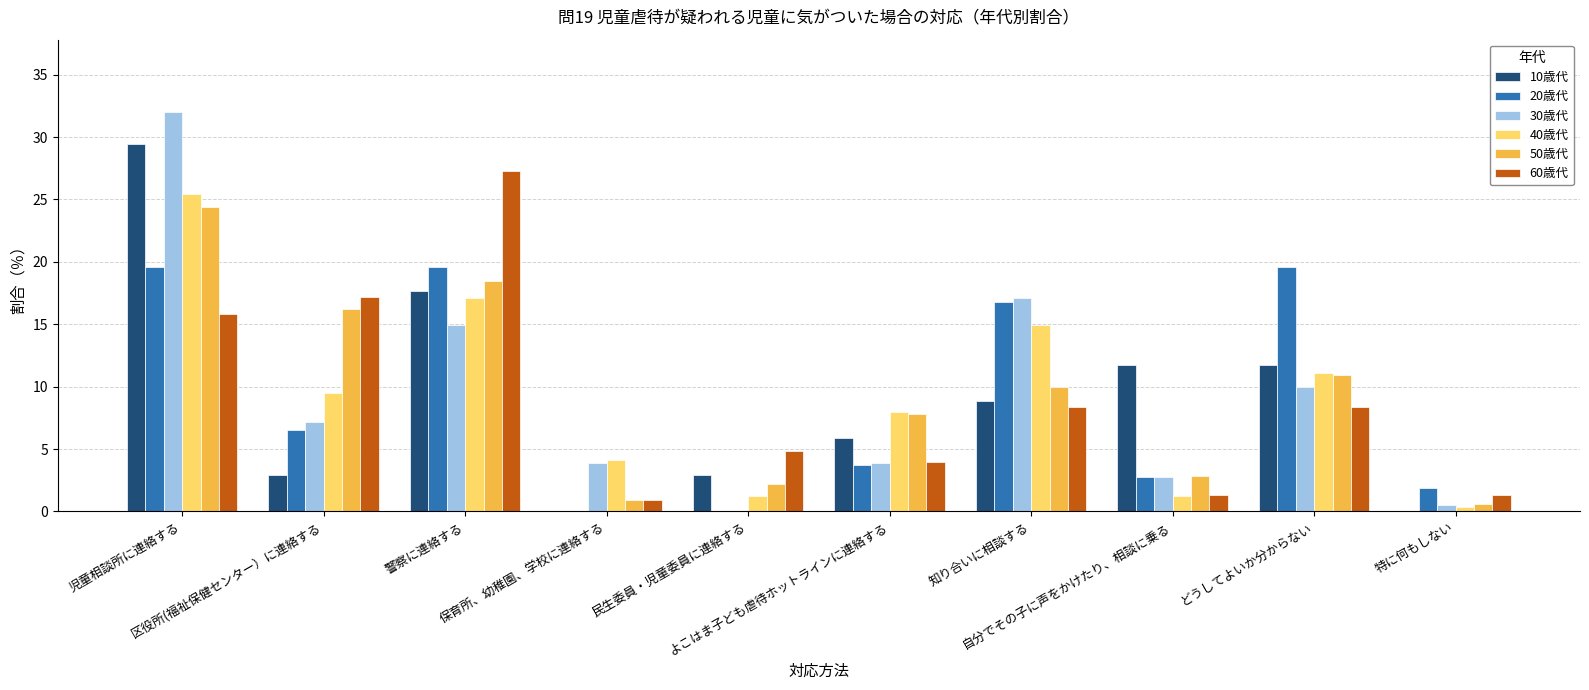

How many groups of bars are there?

10